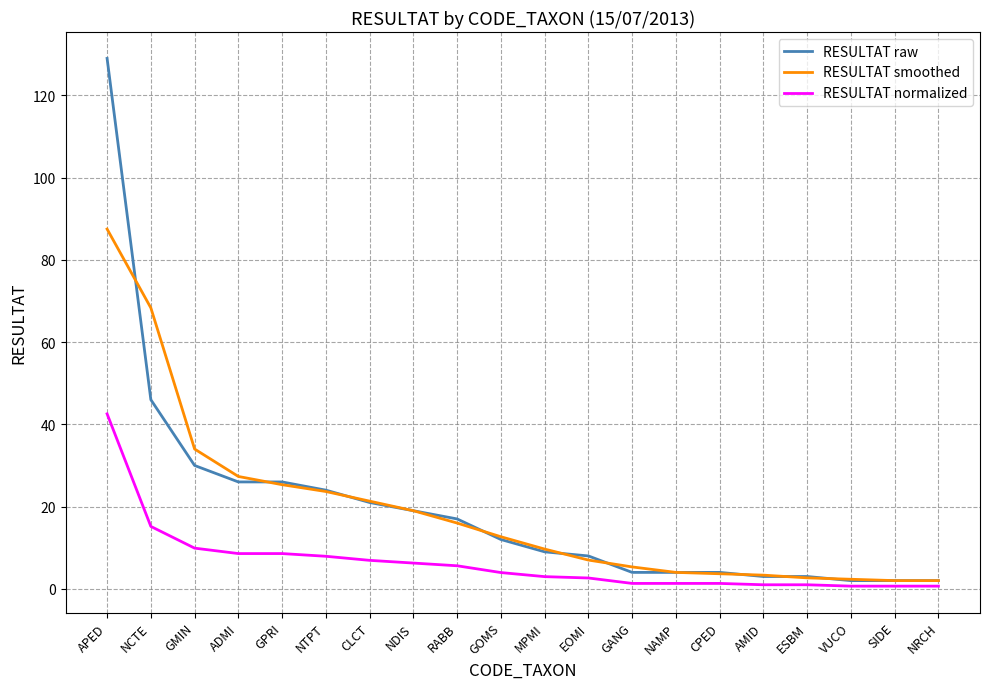

What is the approximate value of RESULTAT raw at GMIN?

30.0